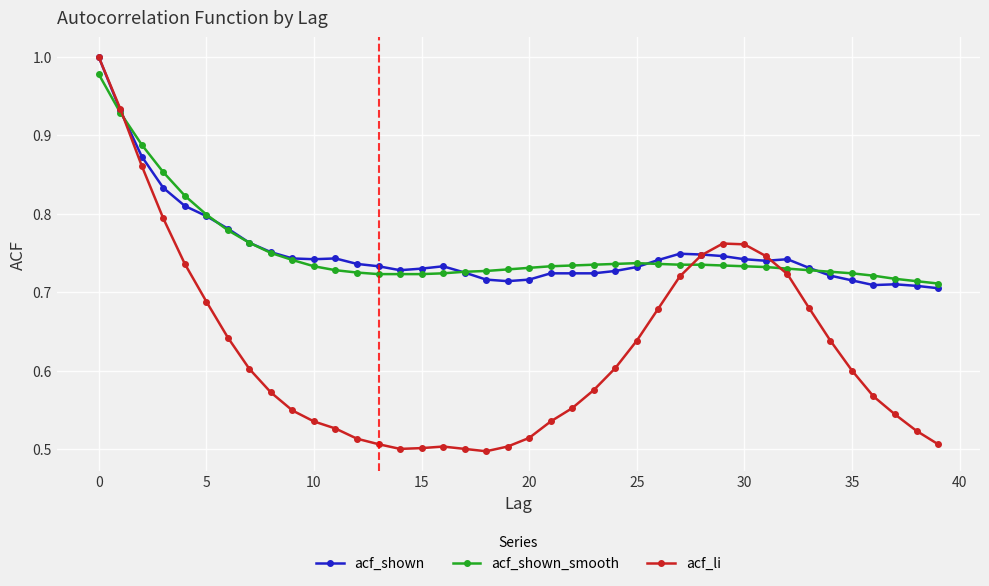

At how many categories does at least one series exceed 0?

40